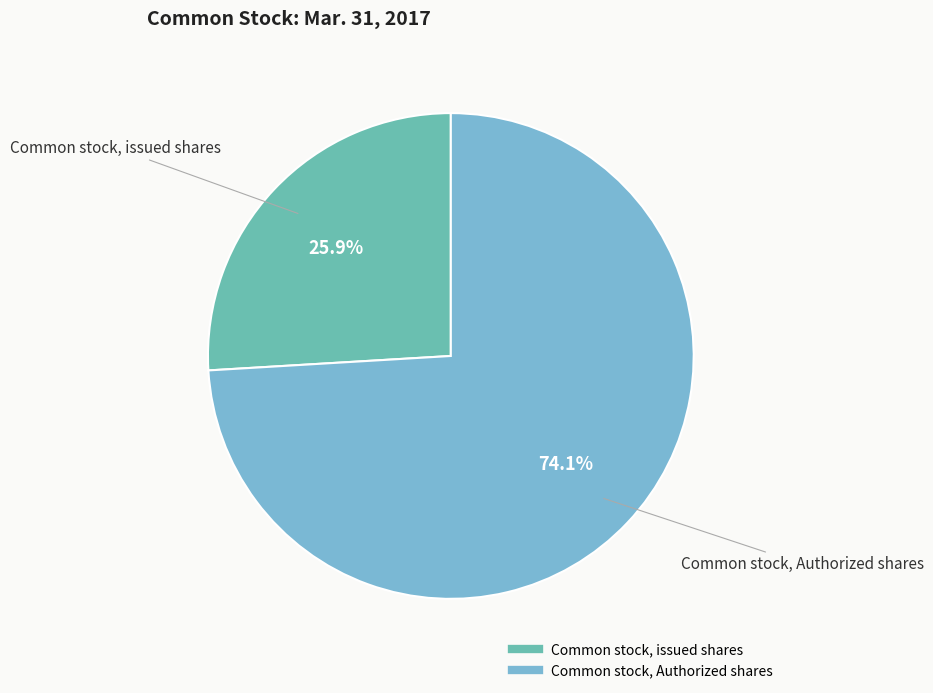

Is Common stock, Authorized shares the majority of the pie?

Yes